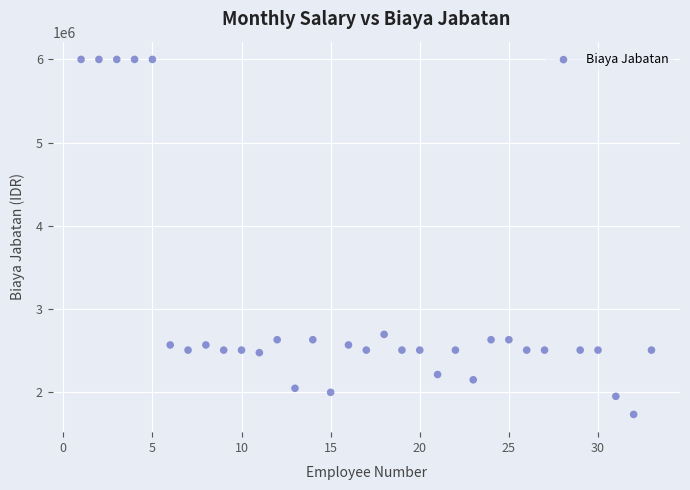

What is the range of Y values (max minus min)?

4267500